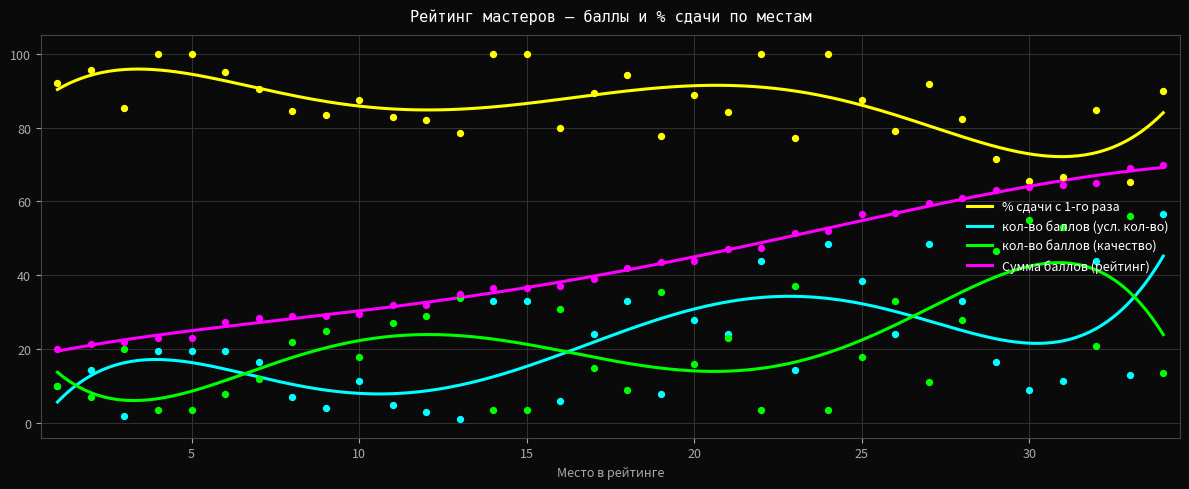

Which series has the widest spread of Y values?

кол-во баллов (усл. кол-во)